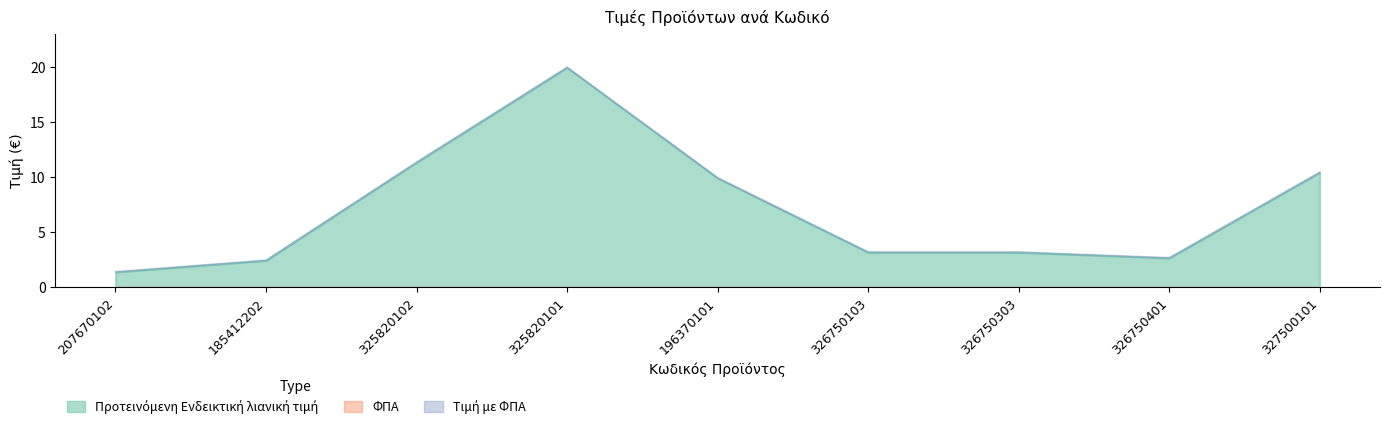

How many distinct data groups are displayed?

1